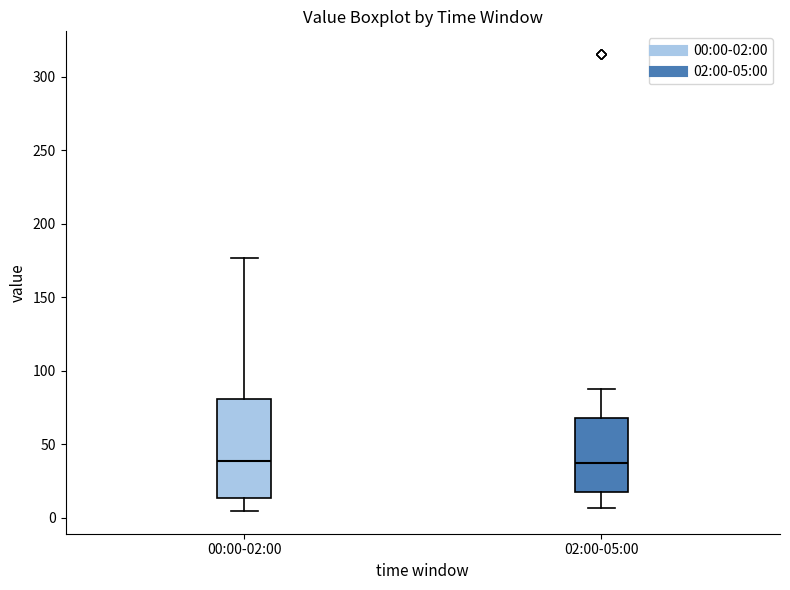

Which box is the tallest, from its lower edge to its upper edge?

00:00-02:00